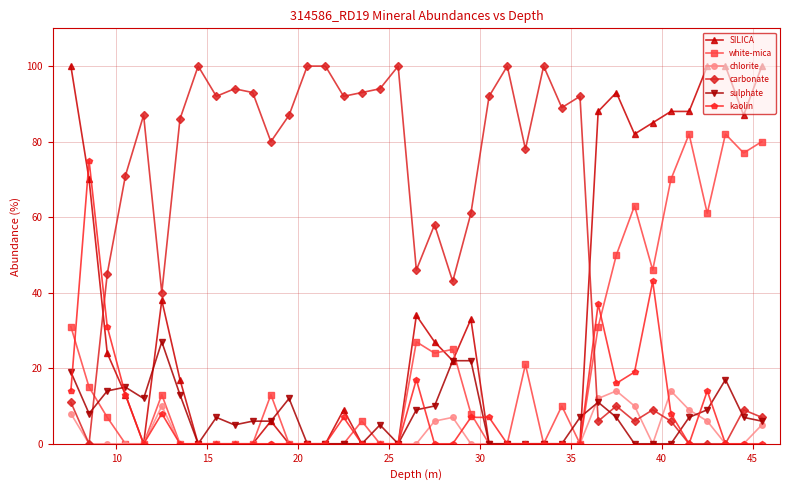

How many lines are shown in the chart?

6